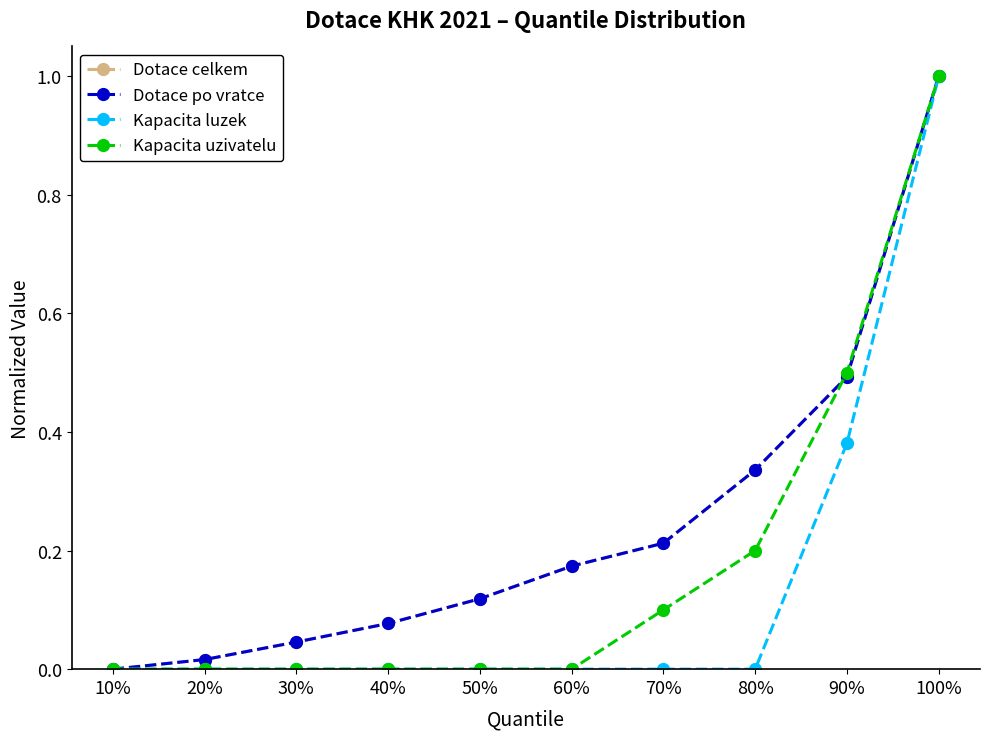

Which series changed the most between 50% and 100%?

Kapacita luzek